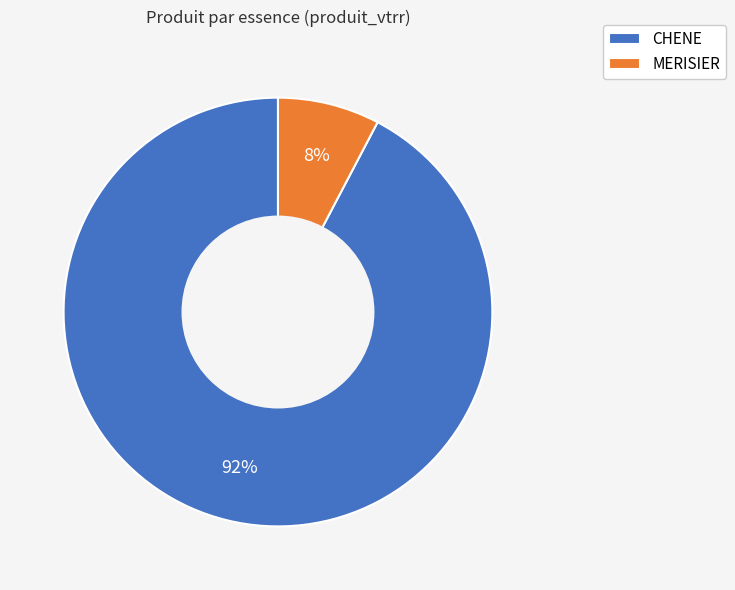

Do MERISIER and CHENE together represent more than half of the pie?

Yes